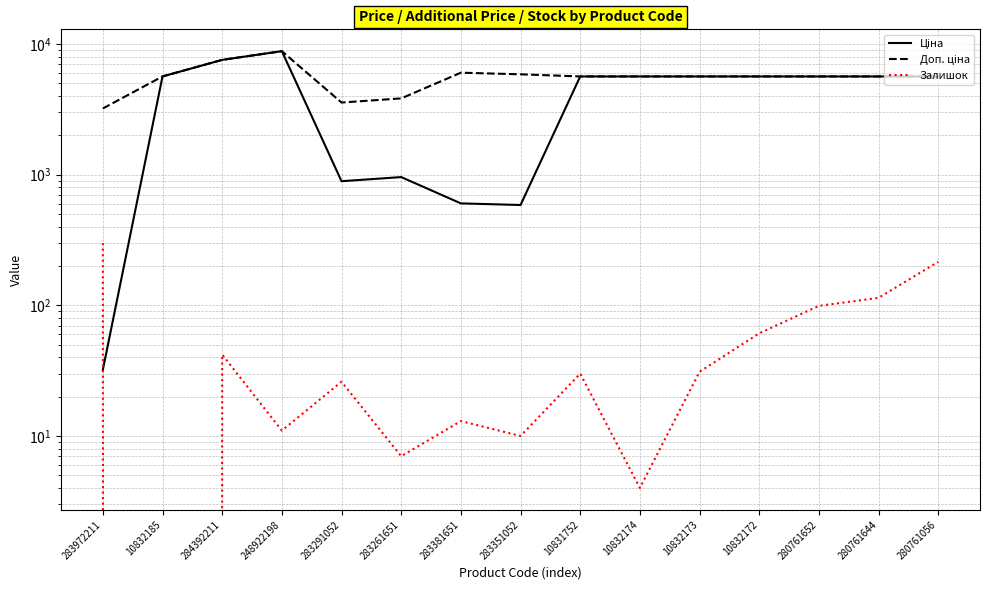

What position from the left is 283351052?

8